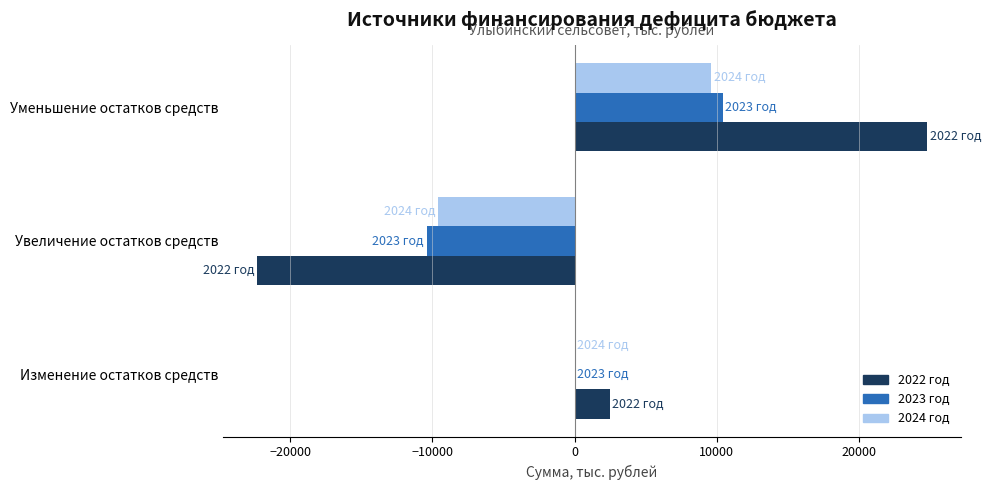

At which category is the sum across all series the highest?

Уменьшение остатков средств